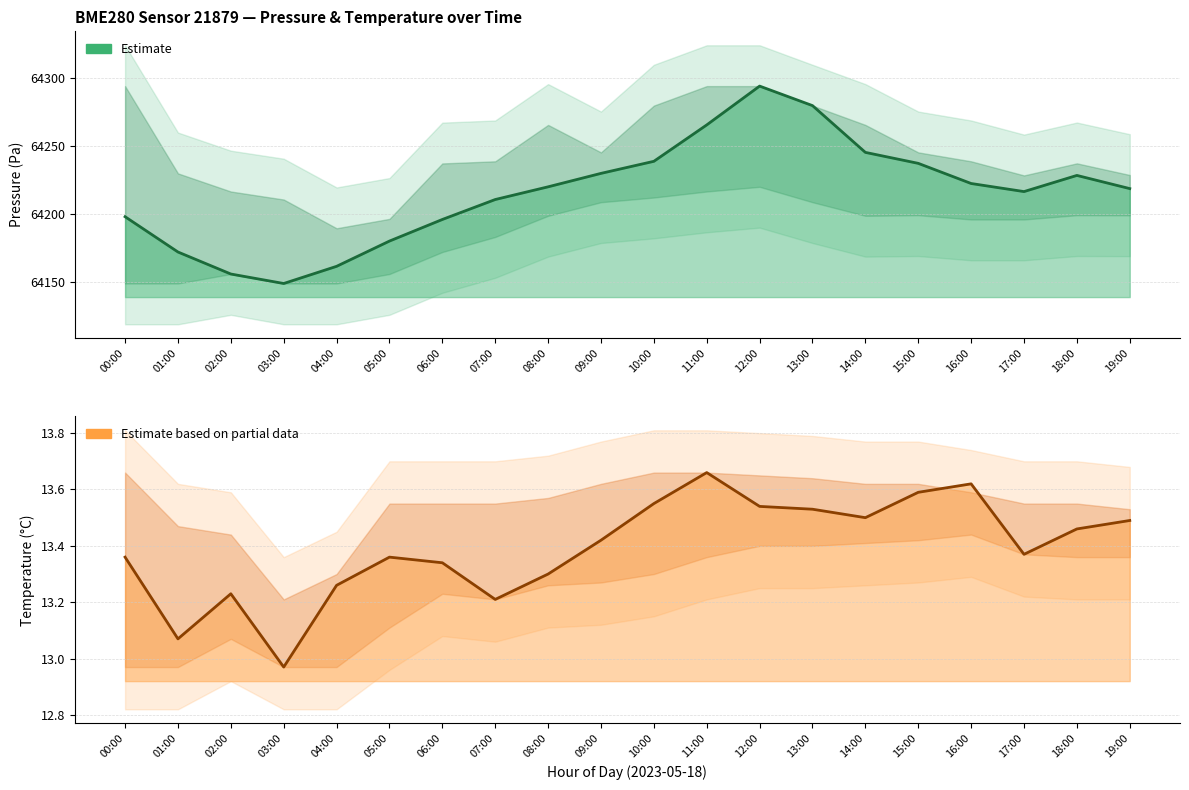

Reading left to right, what are all the values shown in this chart?

13.4	13.1	13.2	13.0	13.3	13.4	13.3	13.2	13.3	13.4	13.6	13.7	13.5	13.5	13.5	13.6	13.6	13.4	13.5	13.5